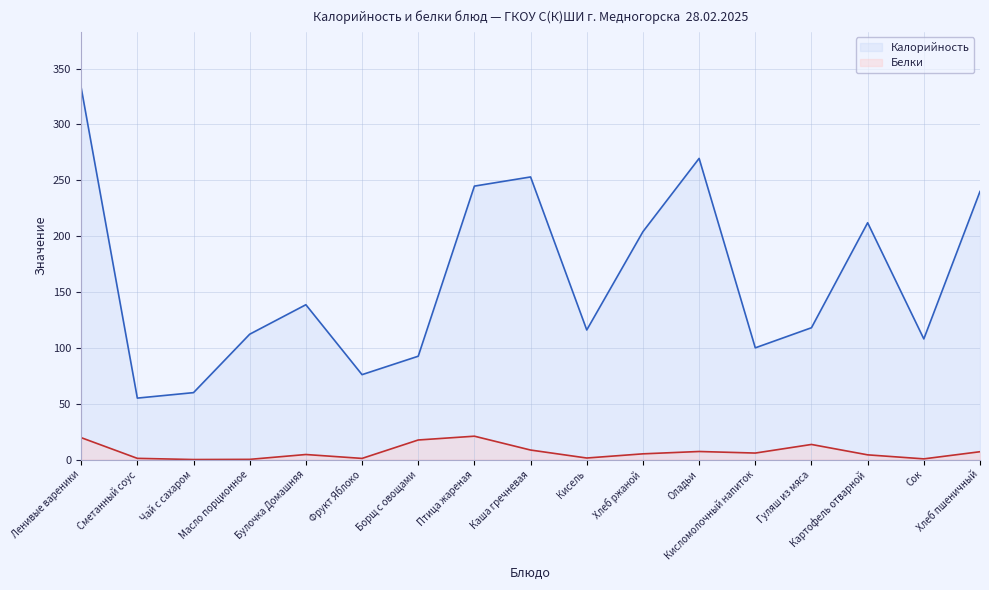

List the labels in order of Белки value, smallest first.

Чай с сахаром, Масло порционное, Сок, Фрукт Яблоко, Сметанный соус, Кисель, Картофель отварной, Булочка Домашняя, Хлеб ржаной, Кисломолочный напиток, Хлеб пшеничный, Оладьи, Каша гречневая, Гуляш из мяса, Борщ с овощами, Ленивые вареники, Птица жареная